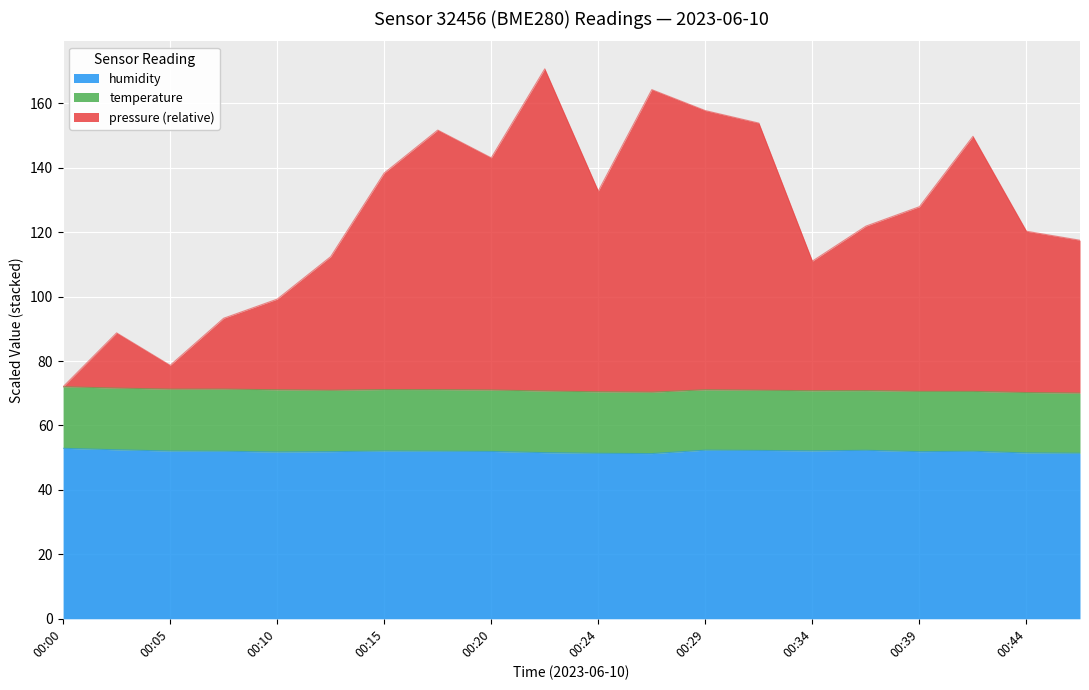

Where does the humidity series first go above 52?

00:00